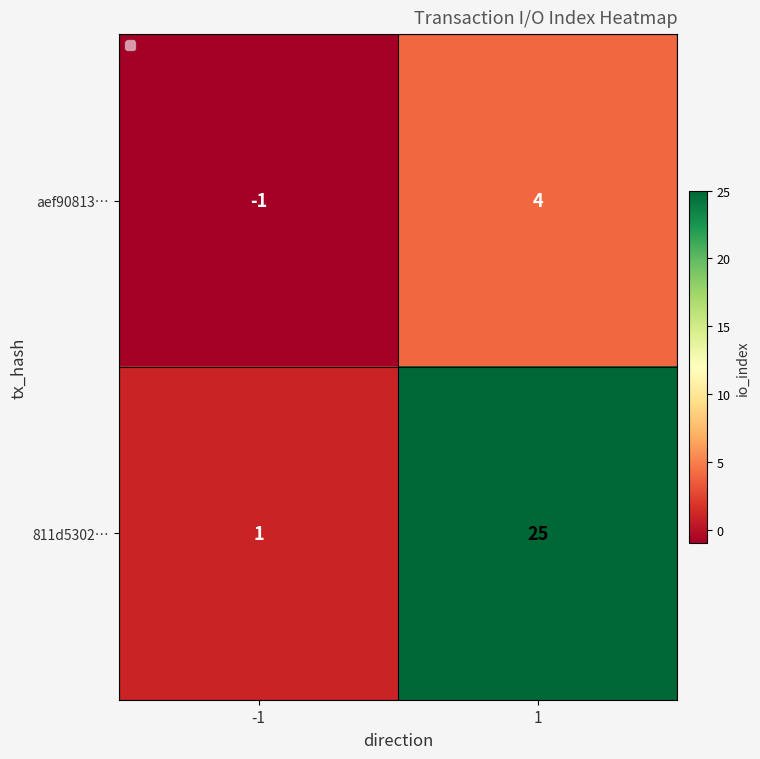

Reading left to right, extract all data points from this chart.

aef90813…: -1	4
811d5302…: 1	25